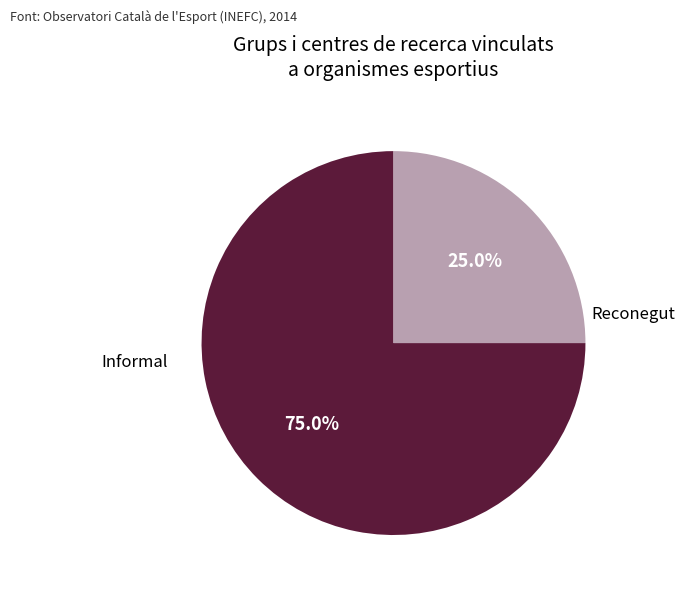

To the nearest percent, what is the combined percentage of Informal and Reconegut?

100%